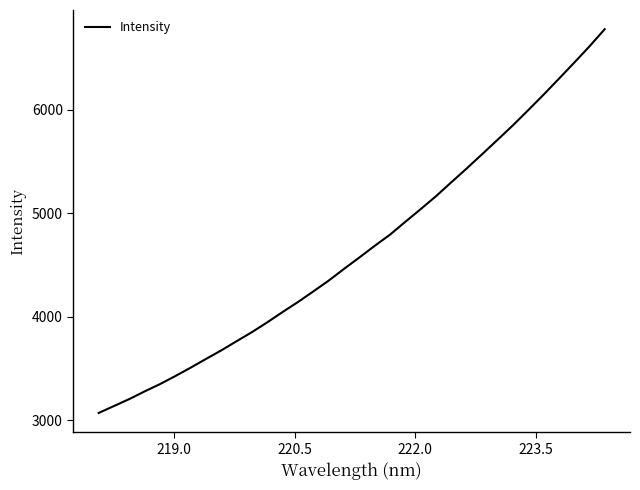

What is the difference between the maximum and minimum values?

3703.3